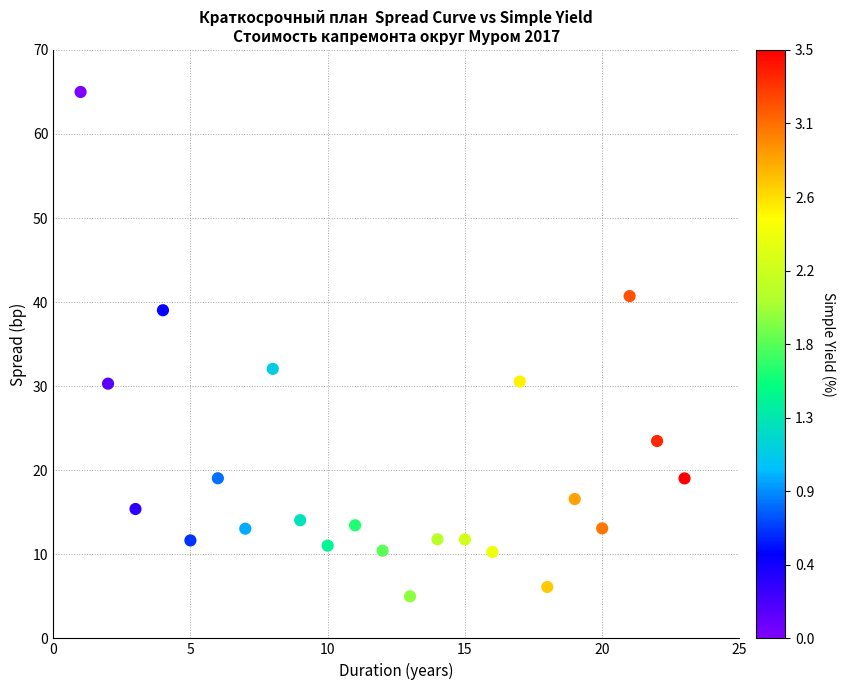

What Y value in the scatter plot is closest to 35?

32.1